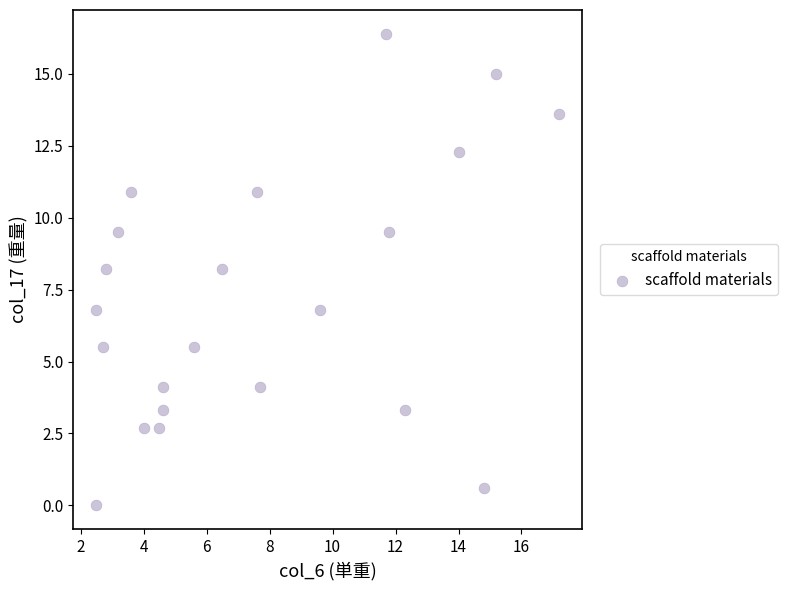

What is the range of X values (max minus min)?

14.7